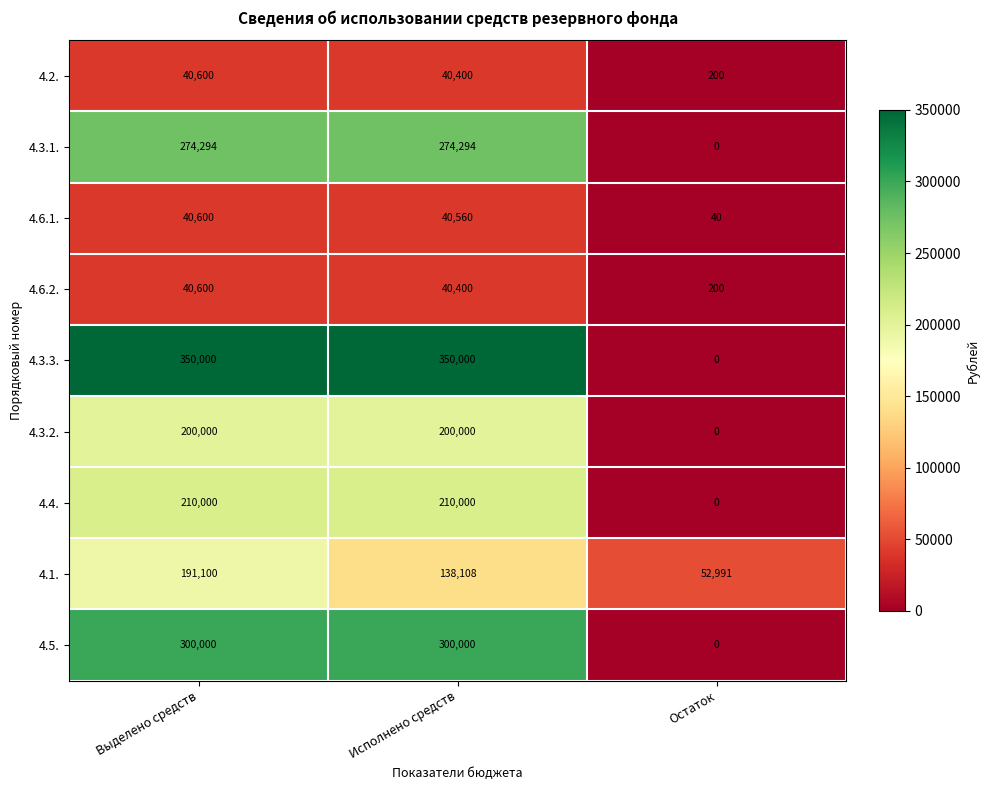

At which category is the sum across all series the highest?

Выделено средств